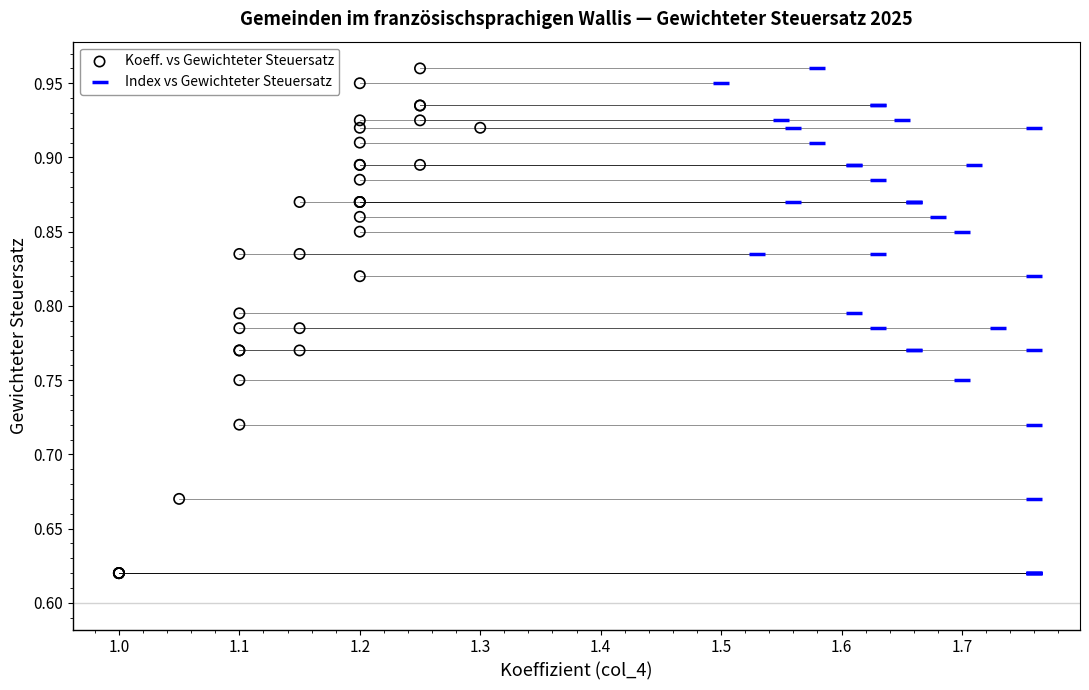

What are all the series names shown in the legend?

Koeff. vs Gewichteter Steuersatz, Index vs Gewichteter Steuersatz